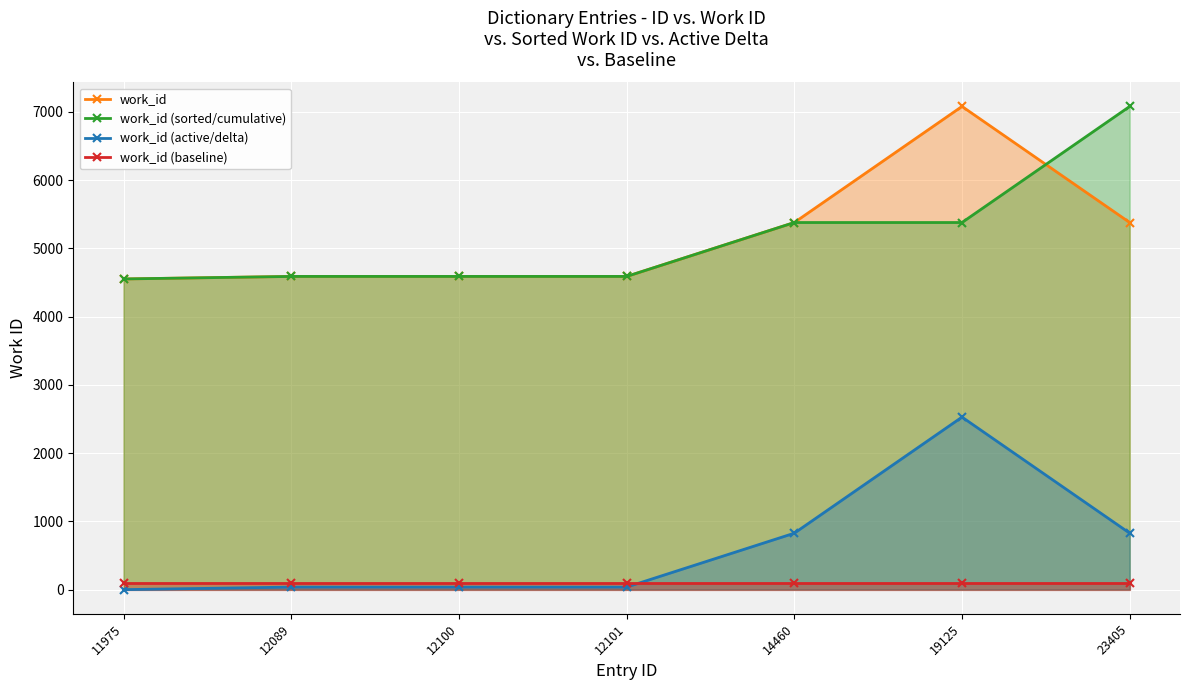

What is the sum of all work_id (baseline) values?

700